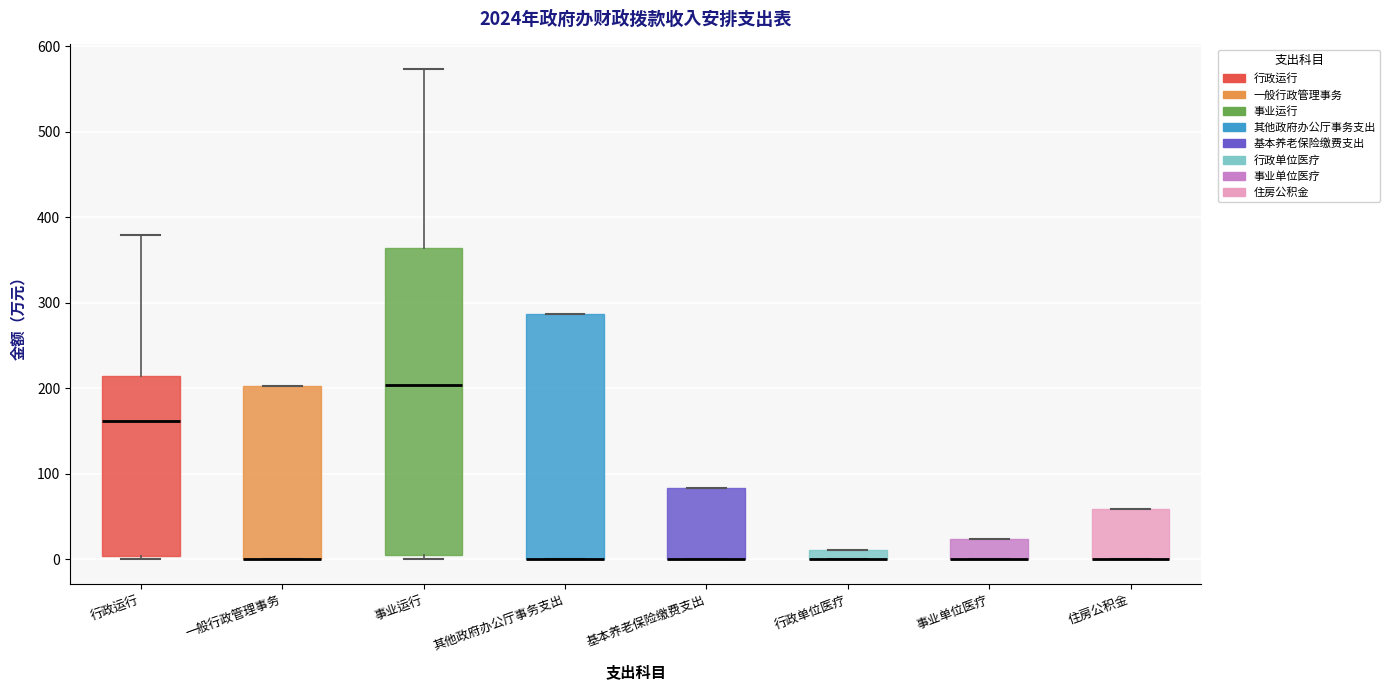

Where is the lower edge of the box for 行政运行 on the y-axis? The values are not printed on the chart, so give them approximately, as read against the axis.

0